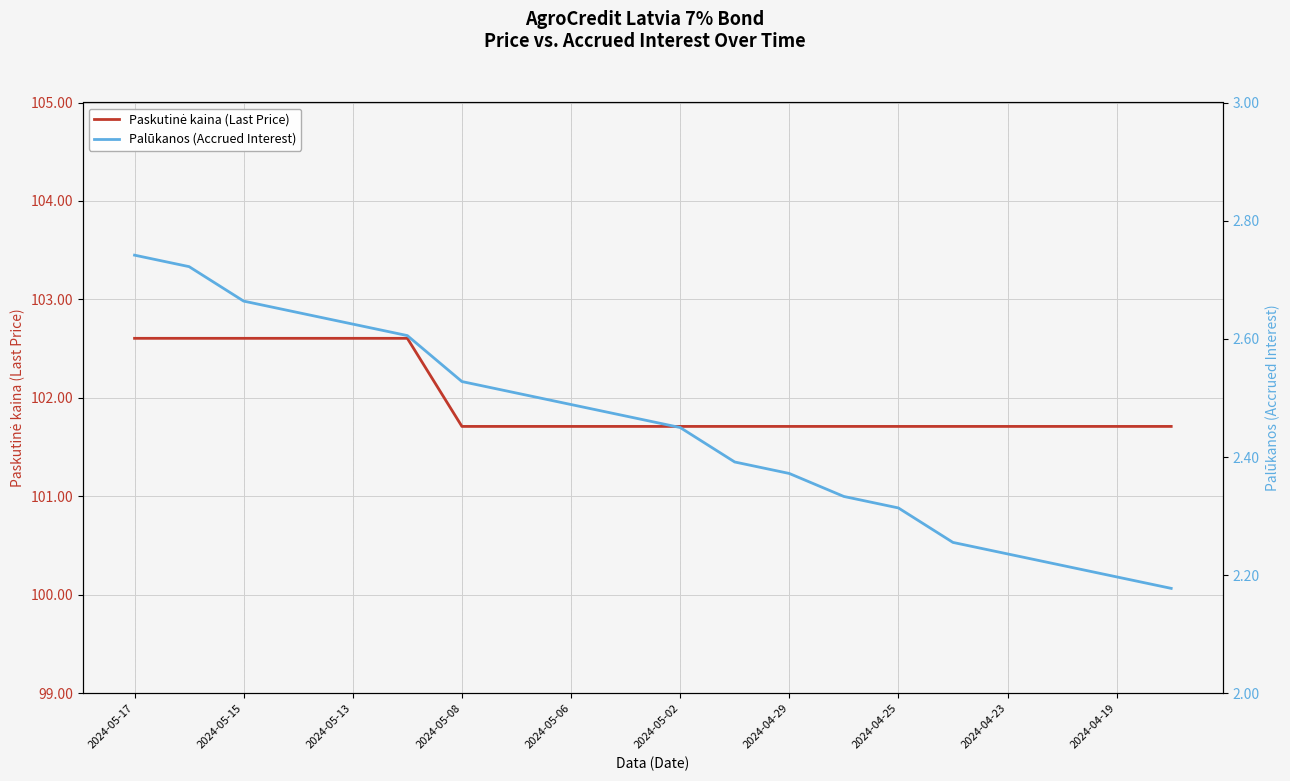

What is the difference between the maximum and minimum values in the Palūkanos (Accrued Interest) series?

0.6